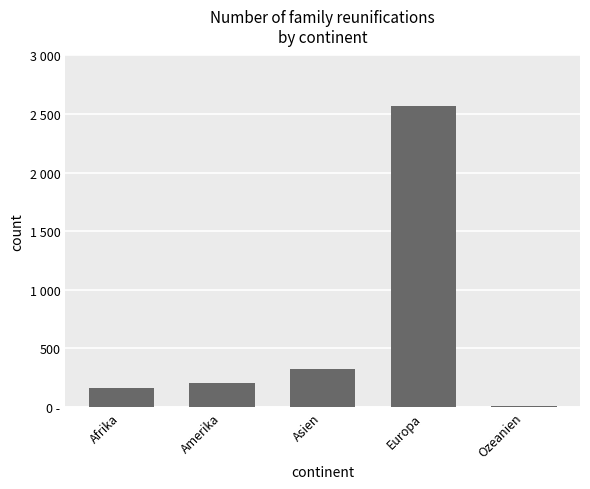

What position from the left is Afrika?

1